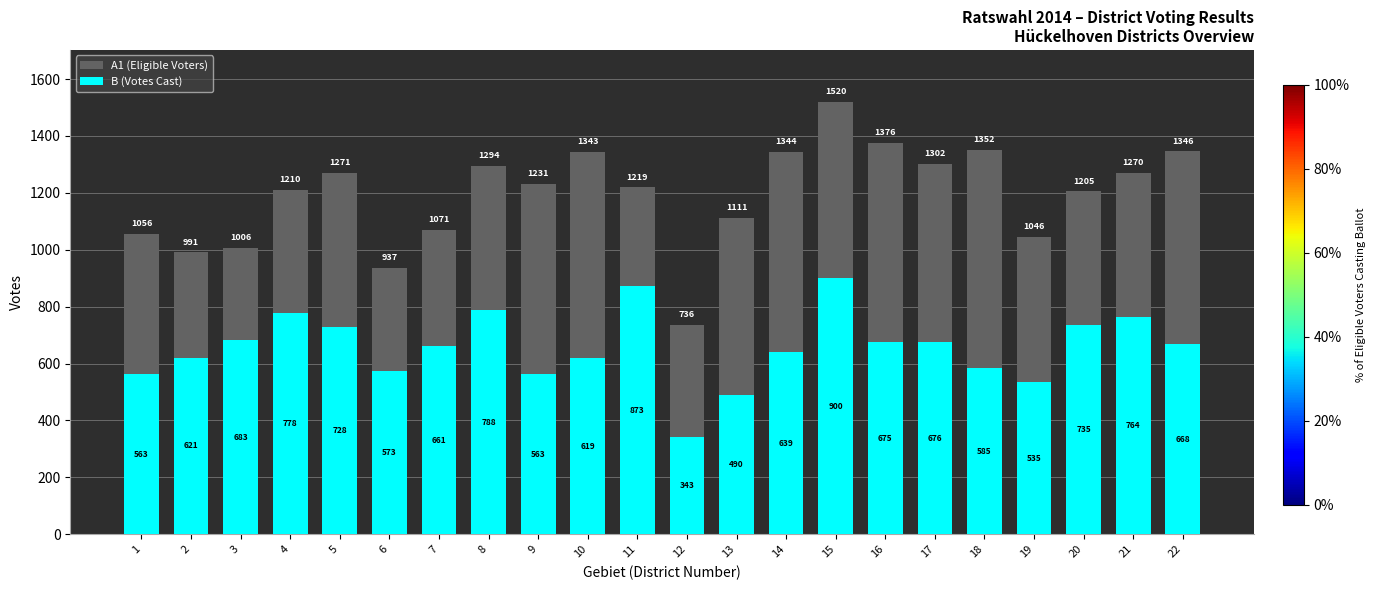

At 1, list the series in order from smallest to largest.

B (Votes Cast), A1 (Eligible Voters)